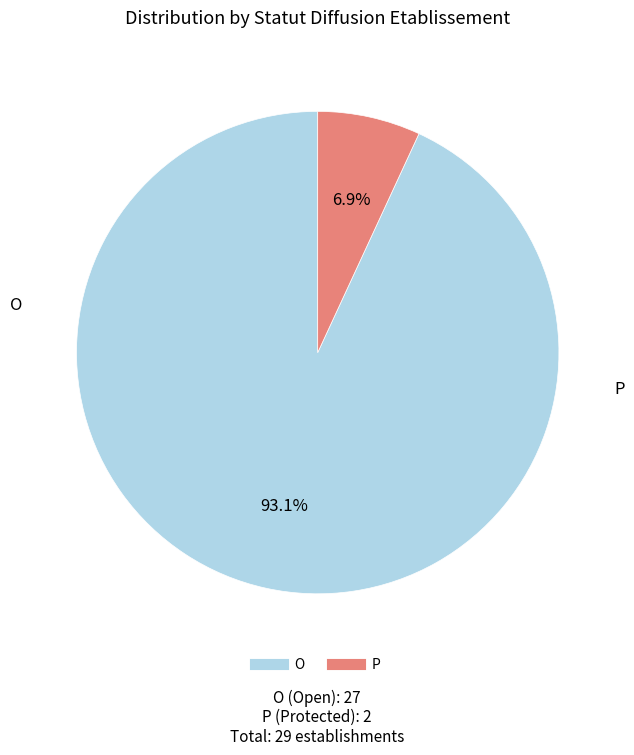

Which has a higher value, O or P?

O